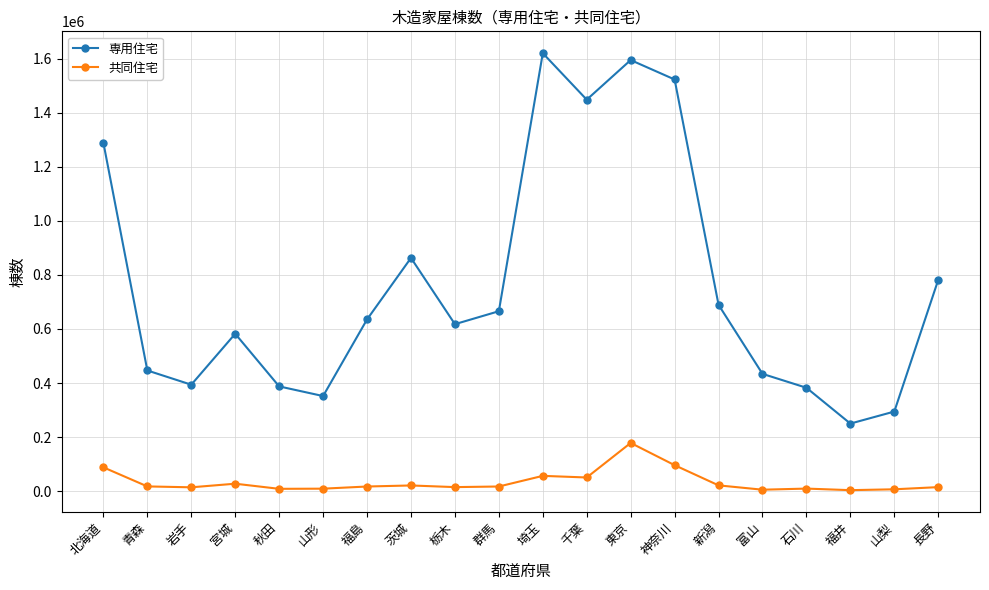

Is it true that 専用住宅 equals 582355 at 宮城?

True